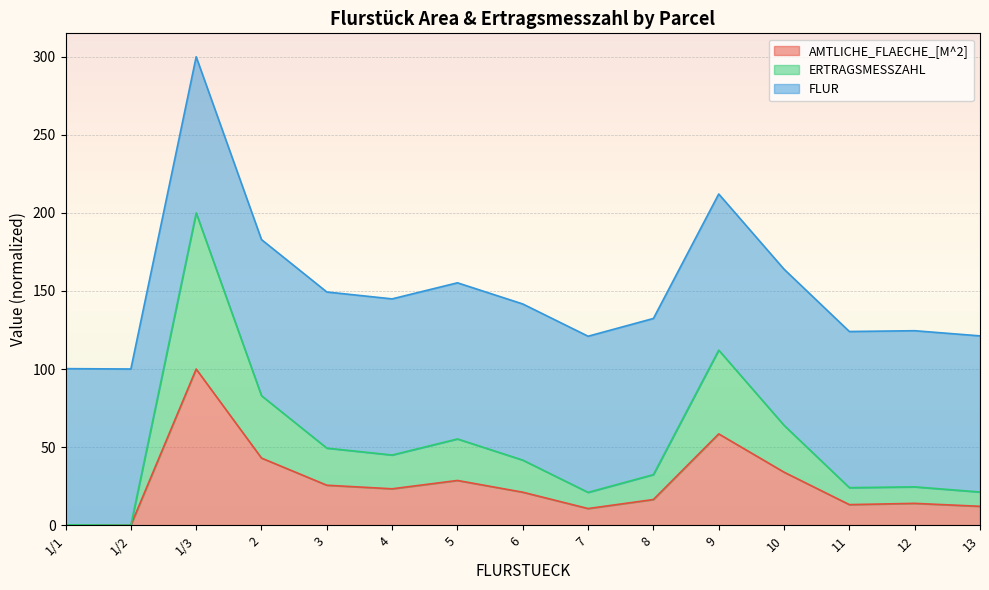

What is the highest value of the AMTLICHE_FLAECHE_[M^2] series?

100.0